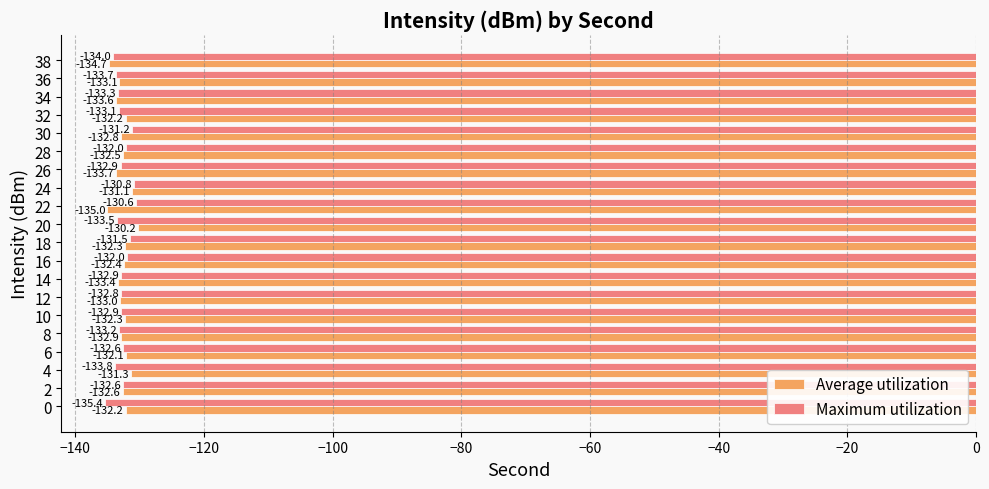

True or false: Maximum utilization has a value of -132.6 at 2.

True